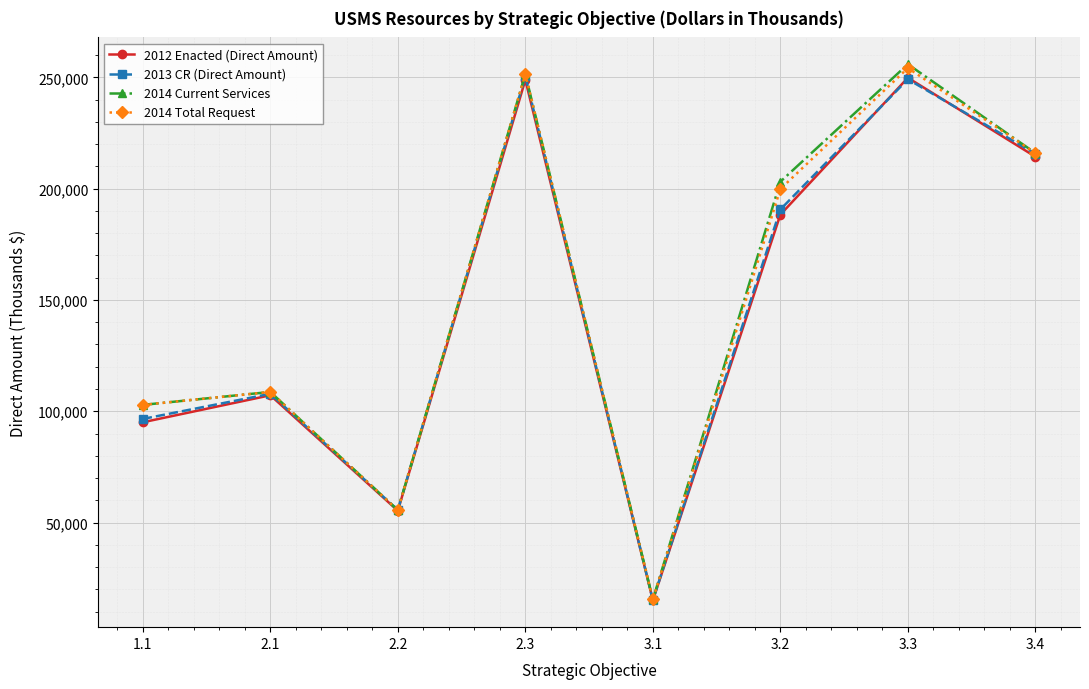

How many interior local valleys does the 2012 Enacted (Direct Amount) series have?

2